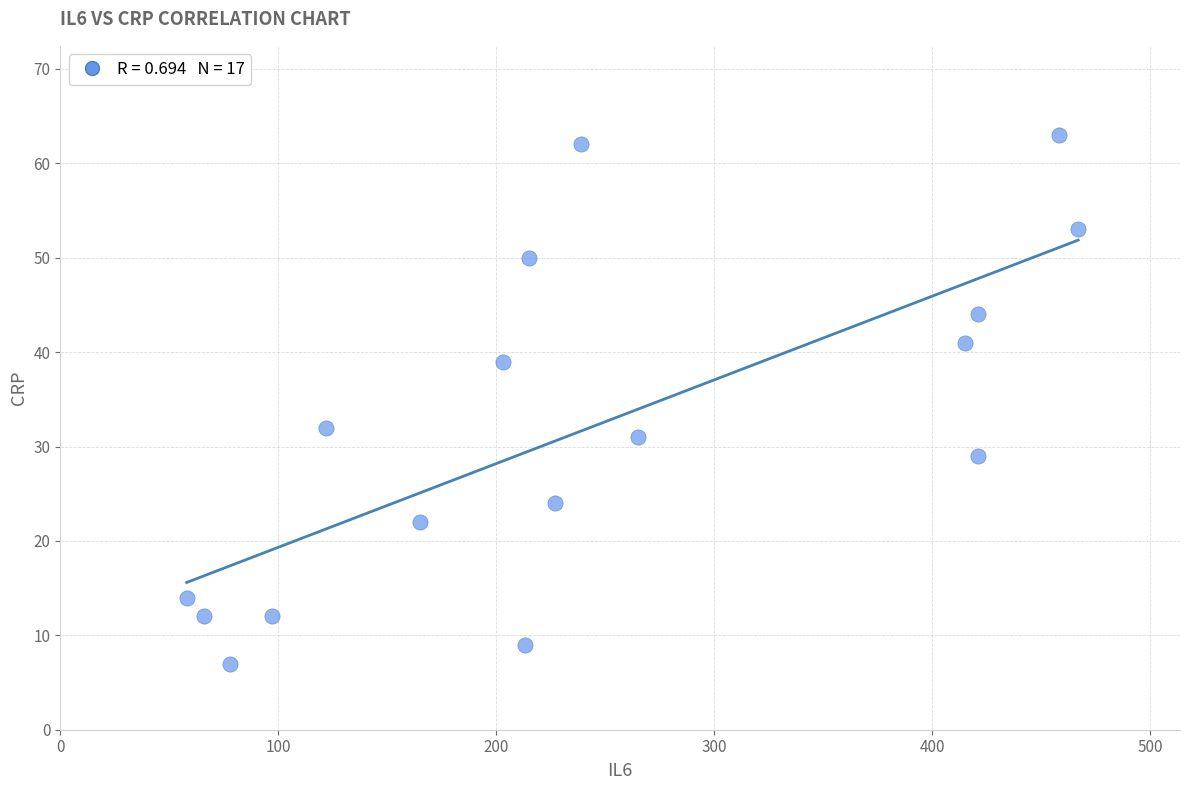

What is the range of X values (max minus min)?

409